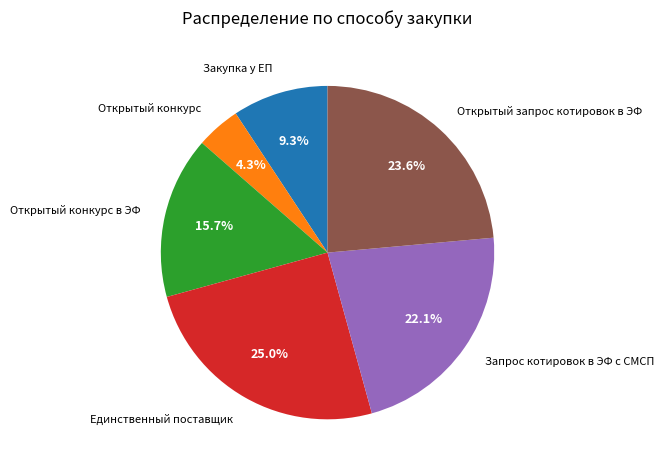

What is the smallest slice in the pie chart?

Открытый конкурс